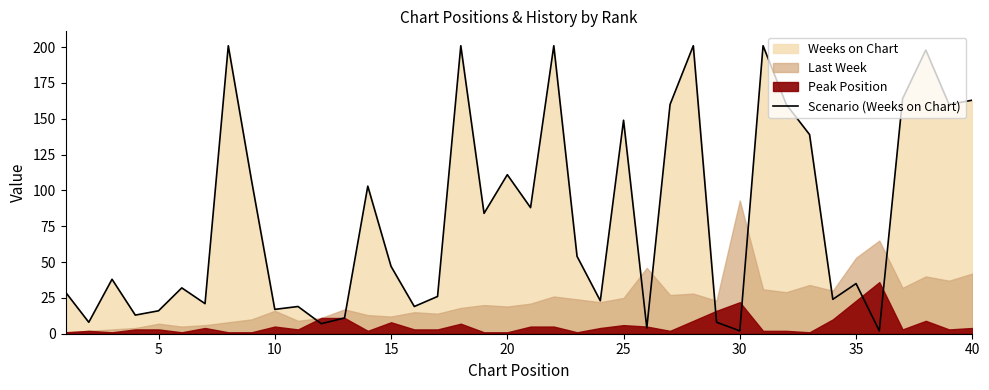

What is the average value?

81